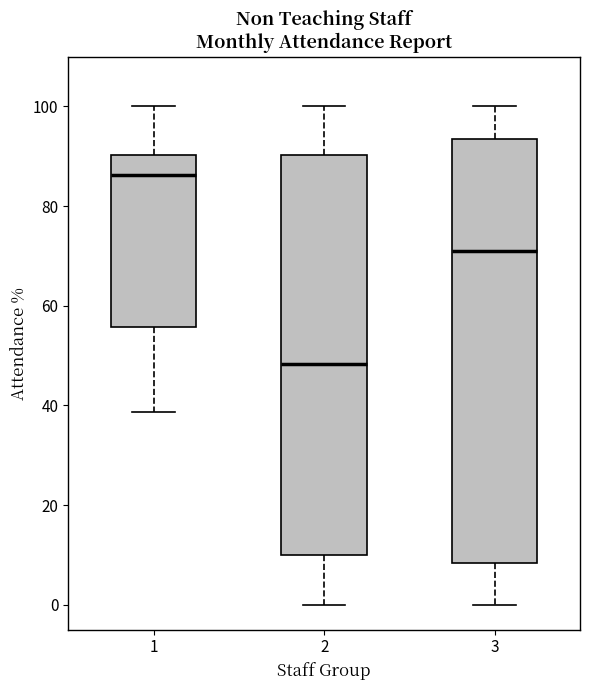

Comparing the boxes themselves (not the whiskers), which one is the tallest?

3